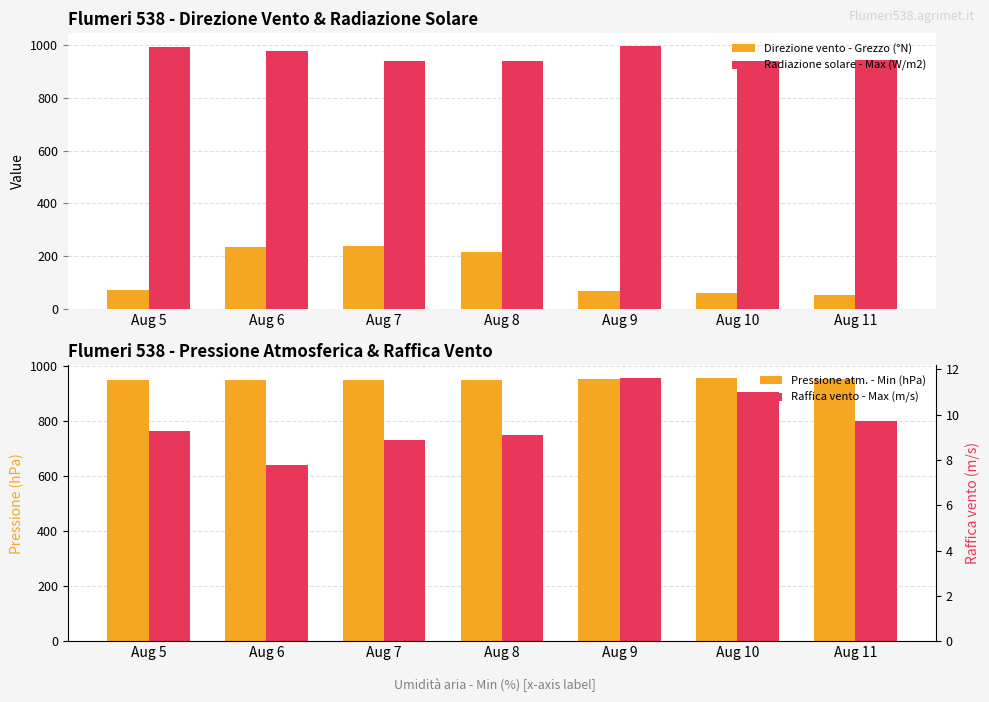

What is the minimum value shown in the chart?

7.8